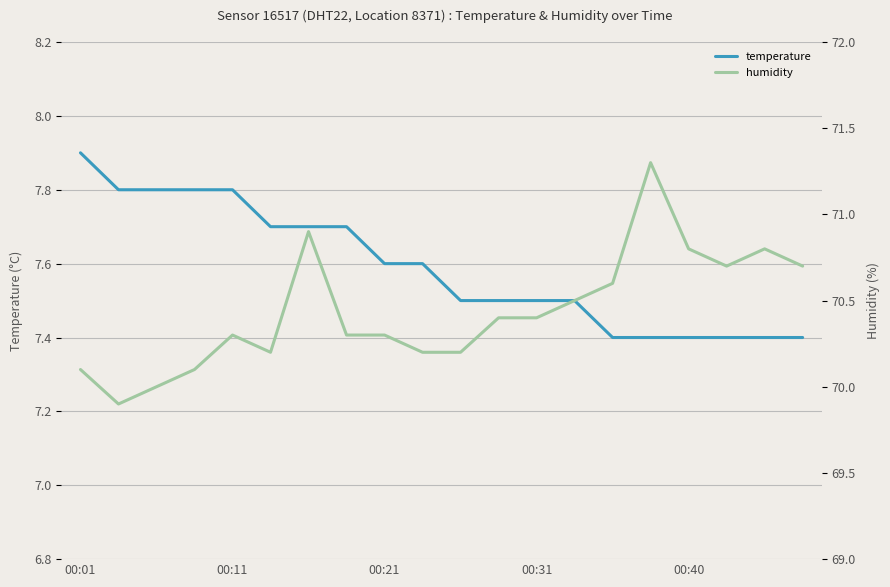

What is the value of the humidity point at the 1st from the left?

70.1